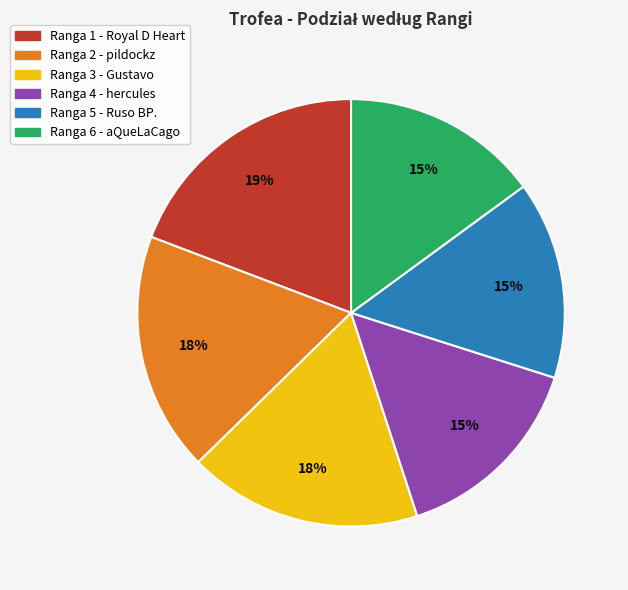

To the nearest percent, what is the difference between the largest and smallest slice percentages?

4%